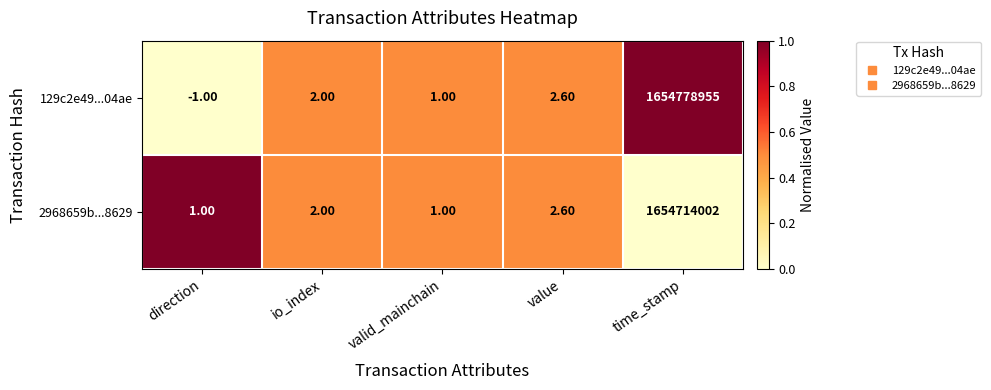

What is the total value across all series at value?

5.2